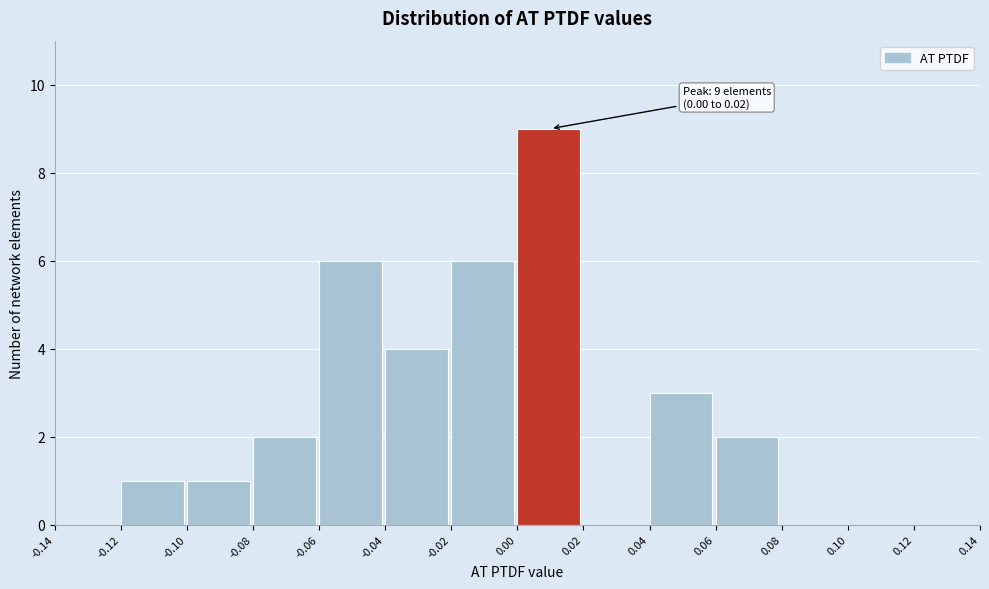

Over which range of the x-axis is the bar tallest?

0.00 to 0.02